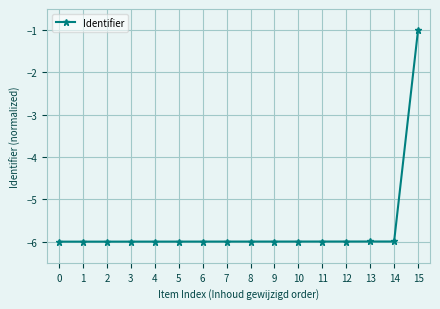

What is the smallest value displayed?

-6.0